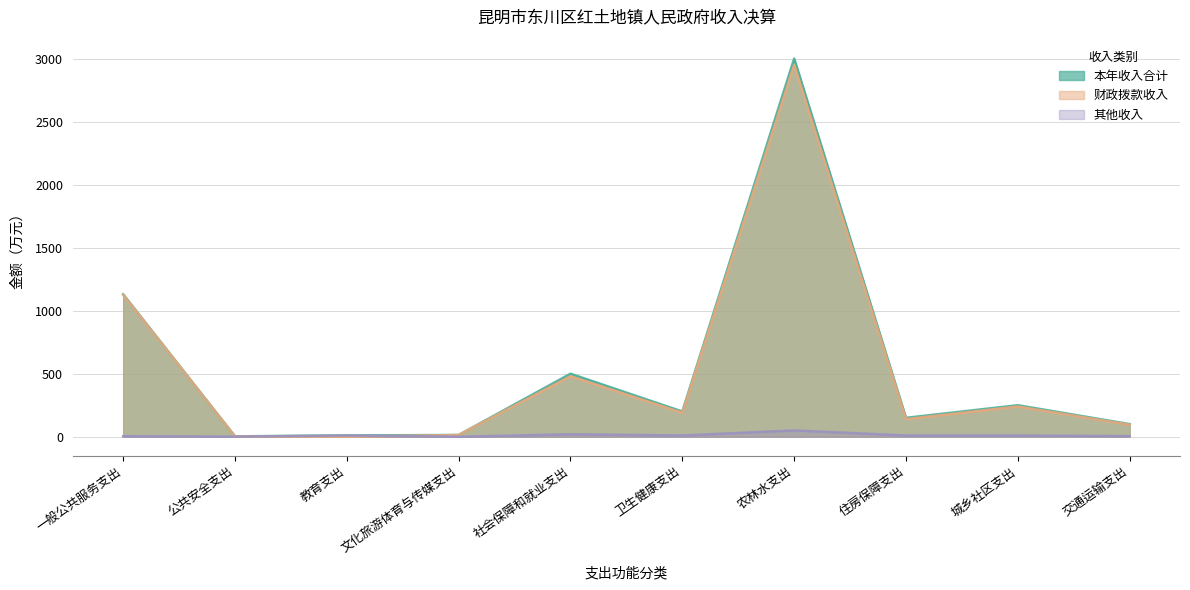

The 财政拨款收入 series shows 96.2 at 住房保障支出. True or false?

False